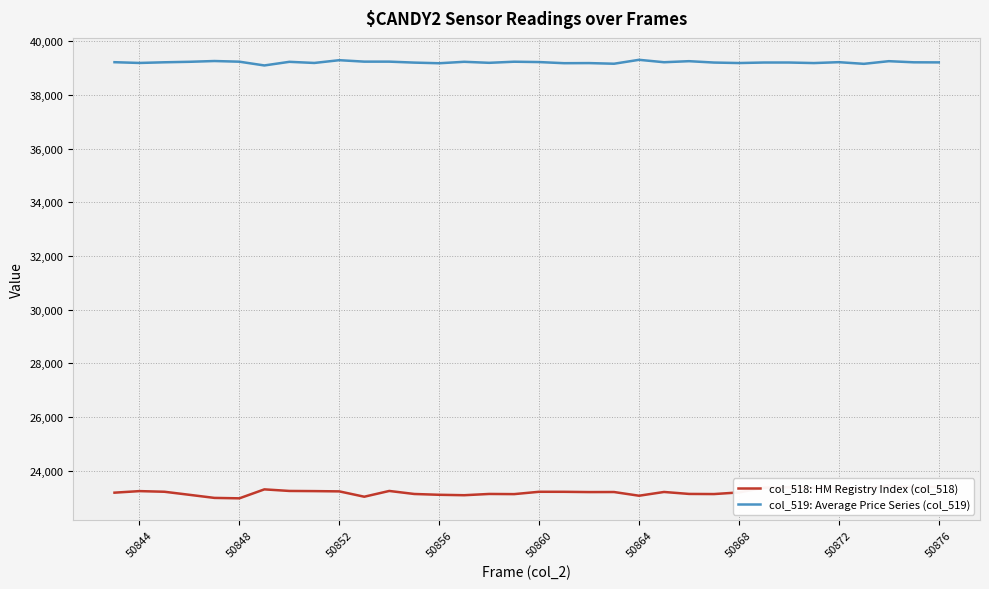

The value of col_519: Average Price Series (col_519) at 50872 is 13194. True or false?

False